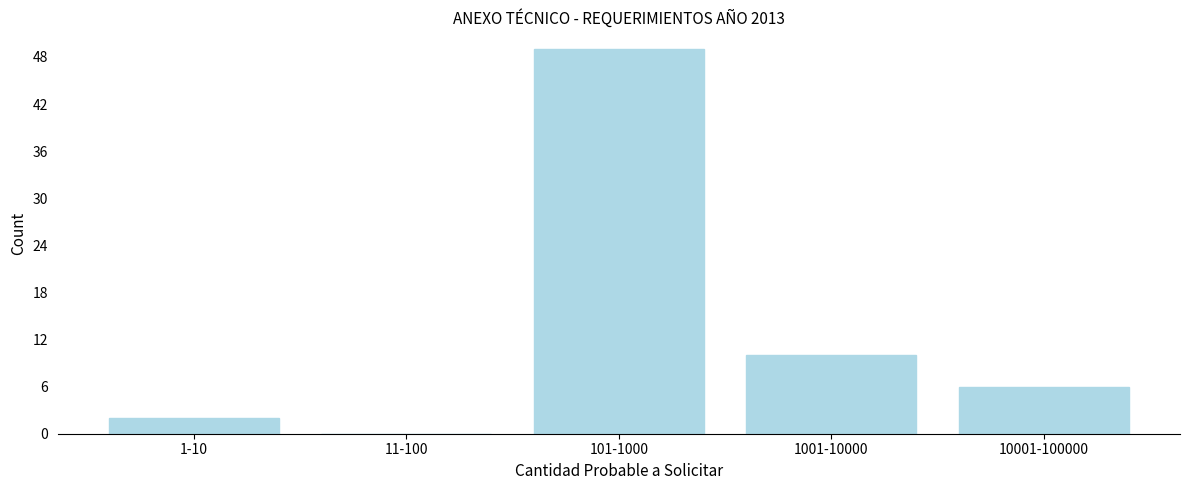

Reading right to left, extract all data points from this chart.

10001-100000=6	1001-10000=10	101-1000=49	11-100=0	1-10=2